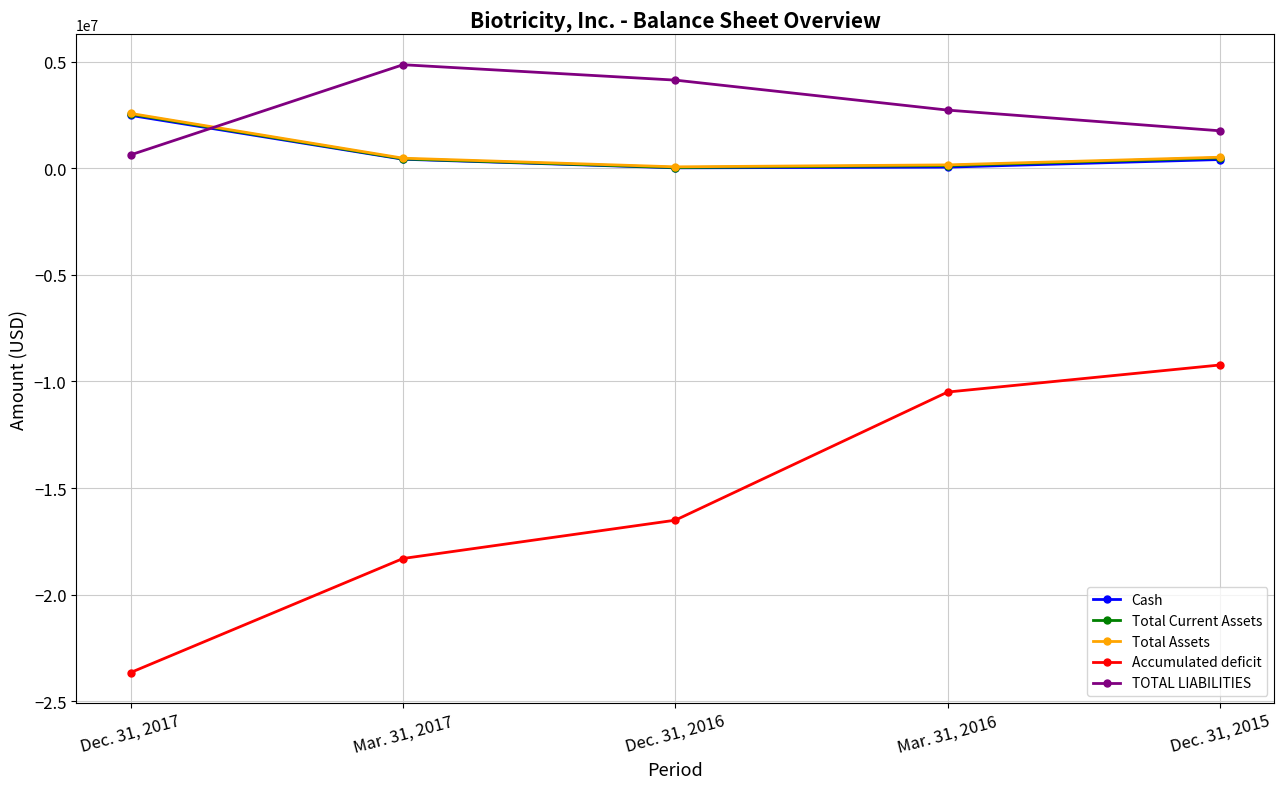

True or false: TOTAL LIABILITIES has more than 1 interior local peaks.

False